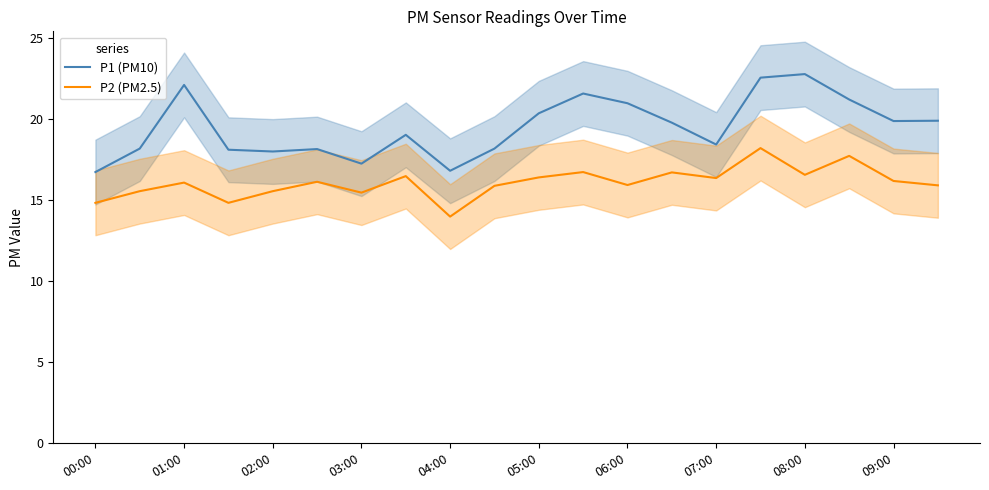

The value of P2 (PM2.5) at 02:00 is 21.4. True or false?

False